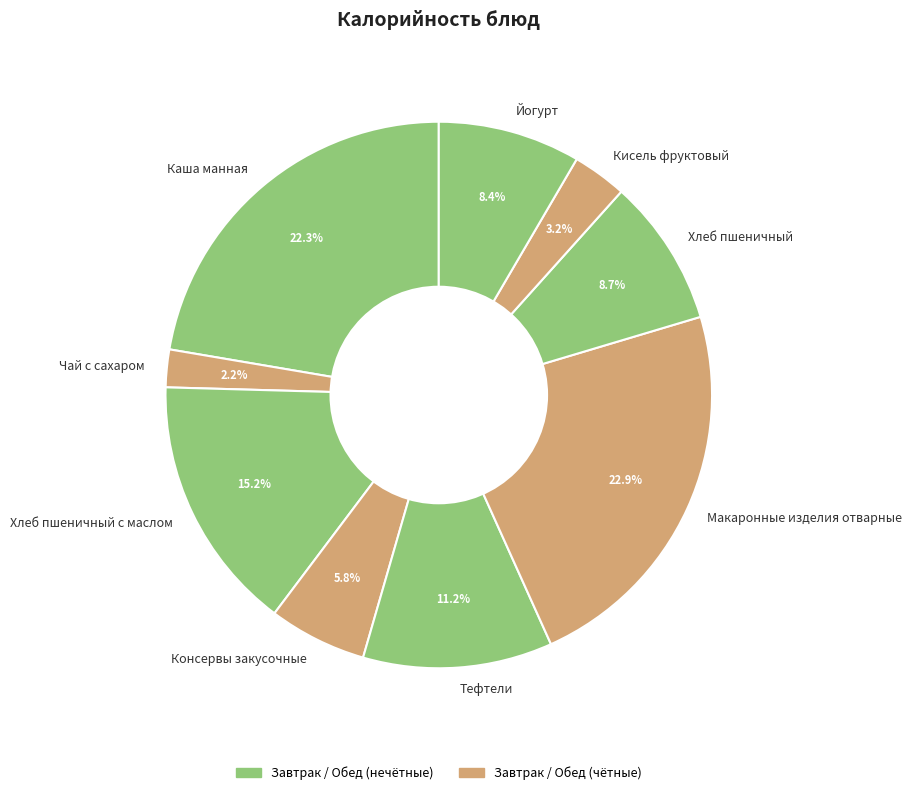

Does any single category account for the majority?

No